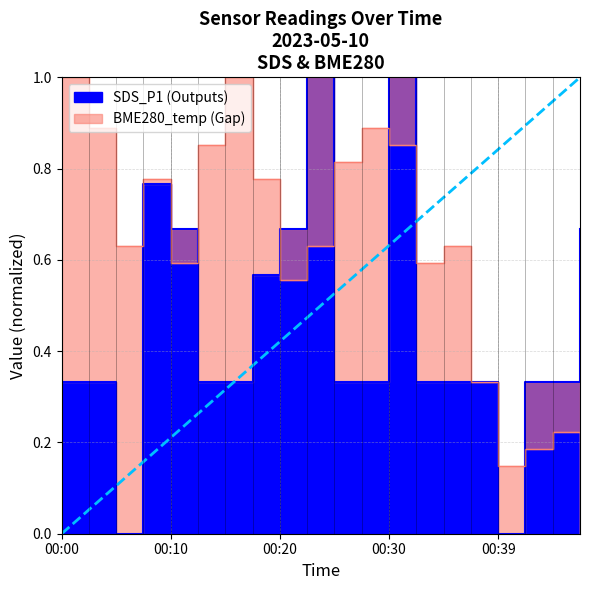

What is the difference between the maximum and minimum values?

1